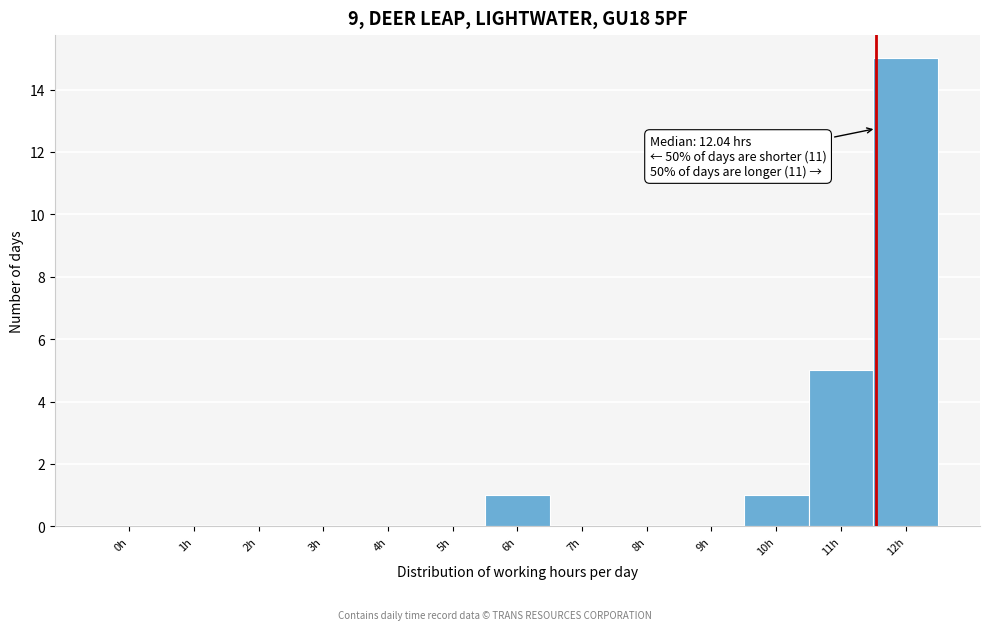

Reading left to right, list all the values displayed in this chart.

0h=0	1h=0	2h=0	3h=0	4h=0	5h=0	6h=1	7h=0	8h=0	9h=0	10h=1	11h=5	12h=15